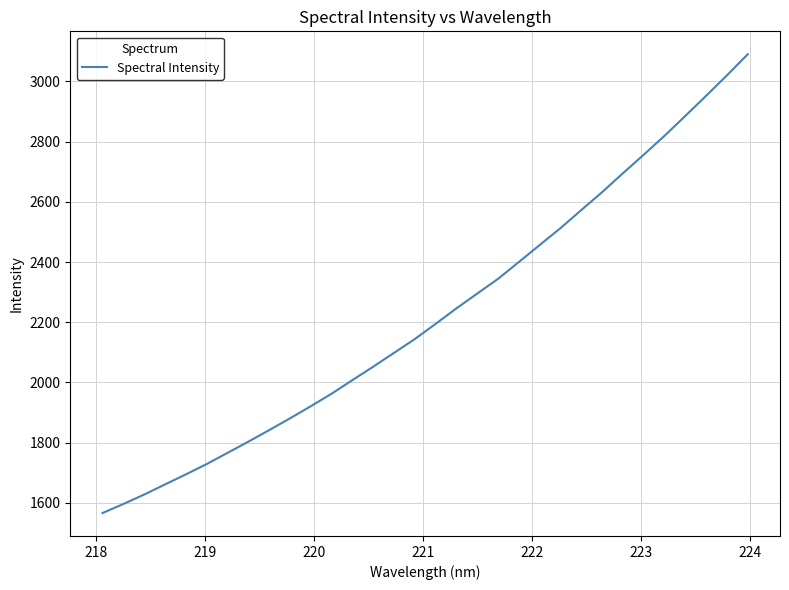

How many values are below 2195?

16